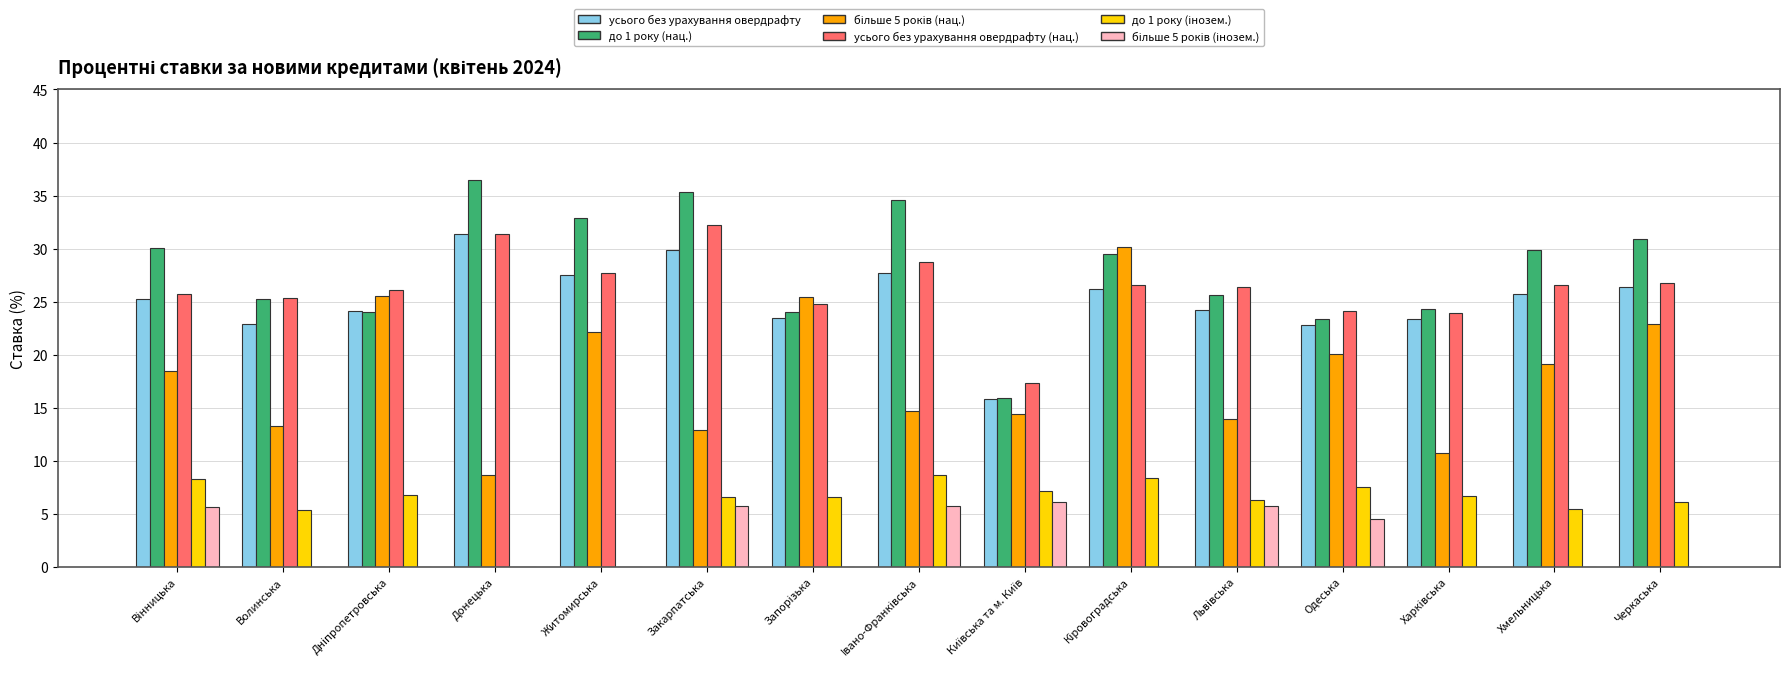

How many categories are shown in the chart?

15